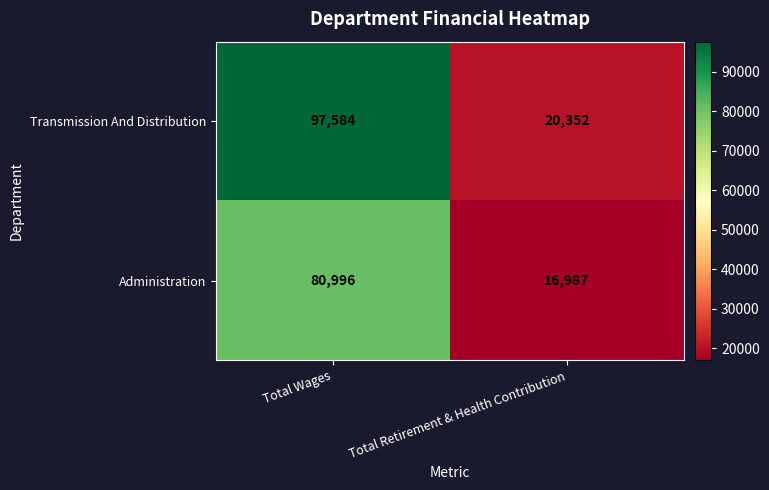

What is the average value of the Administration series?

48992